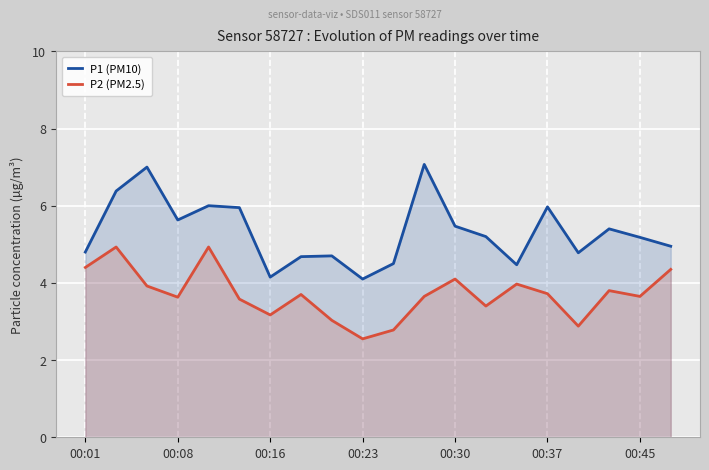

Reading left to right, extract all data points from this chart.

P1 (PM10): 4.8	6.4	7.0	5.6	6.0	6.0	4.2	4.7	4.7	4.1	4.5	7.1	5.5	5.2	4.5	6.0	4.8	5.4	5.2	5.0
P2 (PM2.5): 4.4	4.9	3.9	3.6	4.9	3.6	3.2	3.7	3.0	2.5	2.8	3.6	4.1	3.4	4.0	3.7	2.9	3.8	3.6	4.3